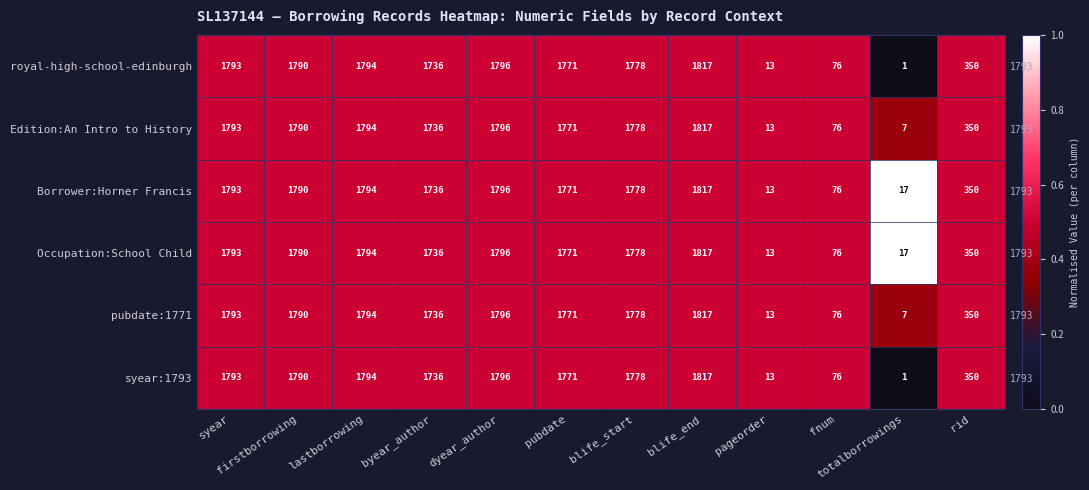

Which series changed the most between syear and pubdate?

royal-high-school-edinburgh